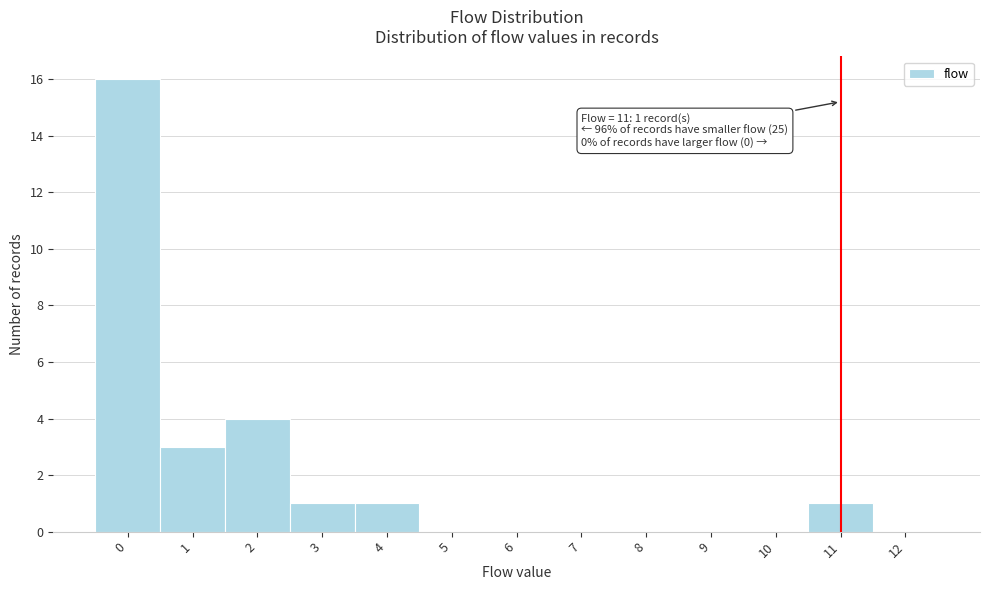

Which range on the x-axis has the tallest bar?

-0.5 to 0.5